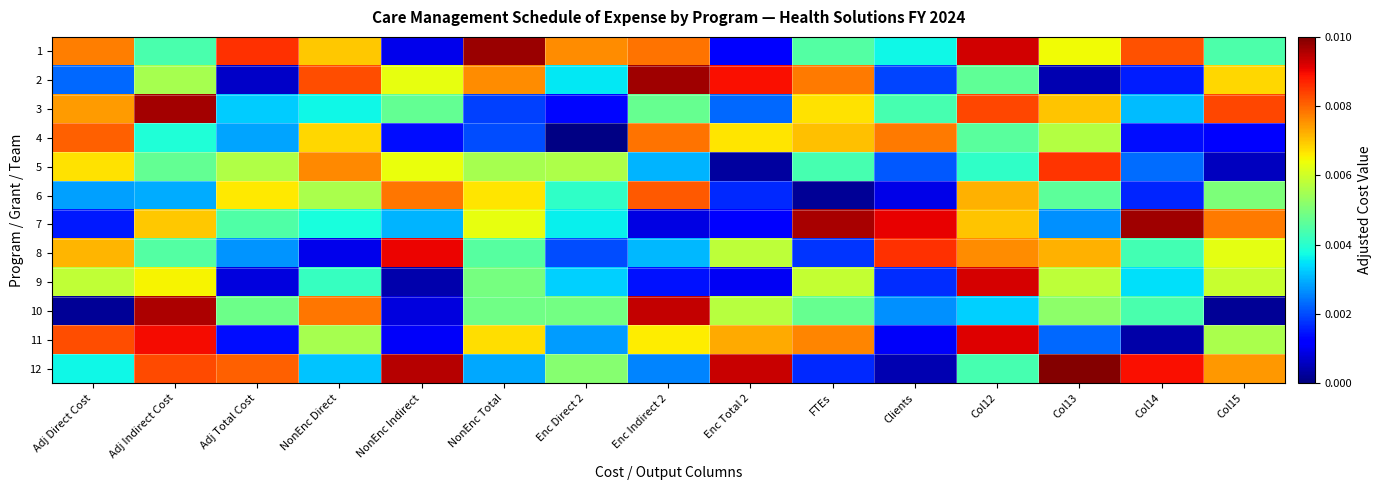

Which series has the largest range (max minus min)?

12